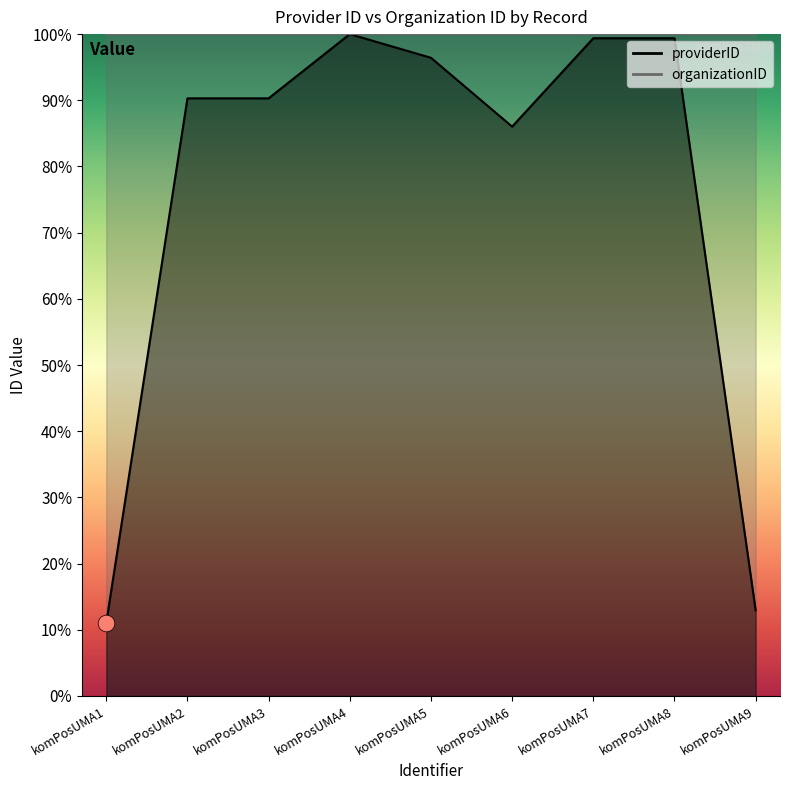

The organizationID series shows 100.0 at komPosUMA7. True or false?

True